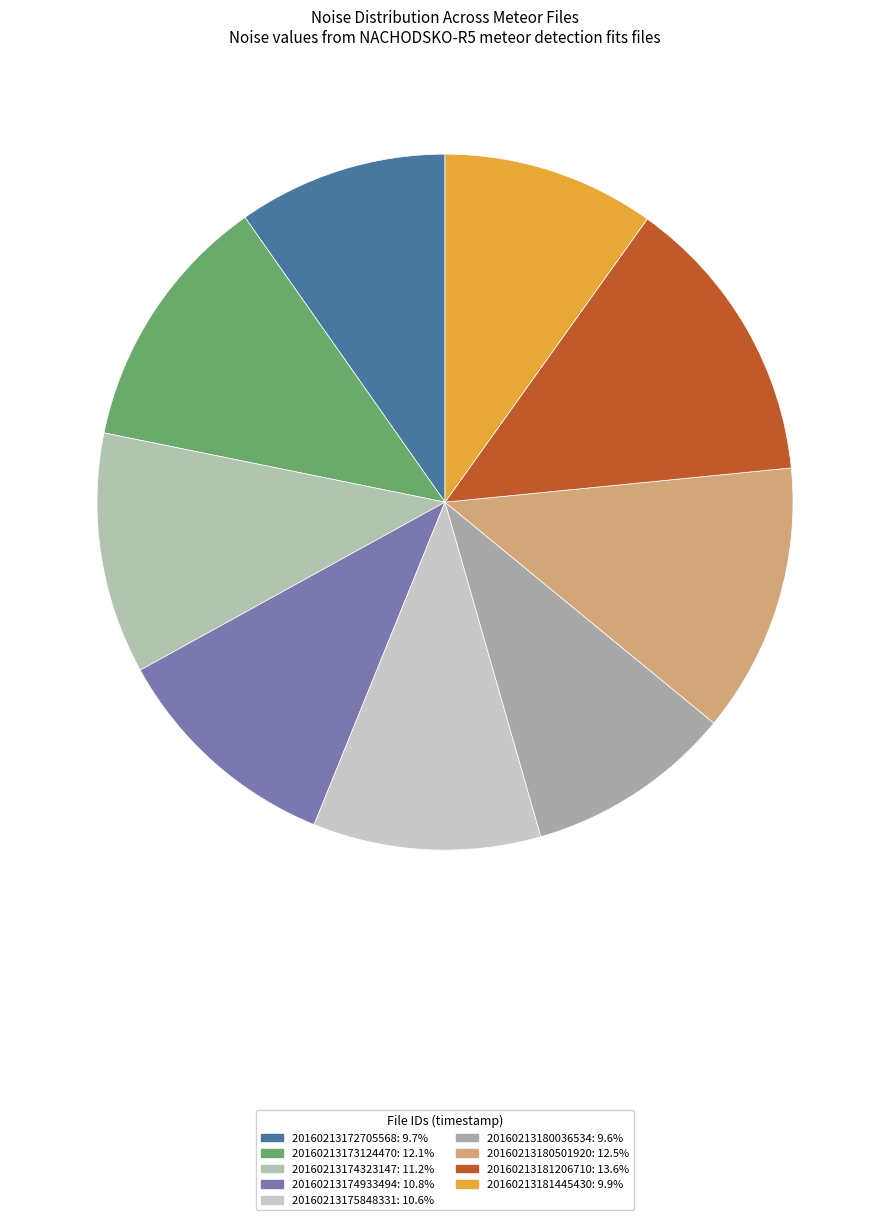

How many segments does this pie chart have?

9